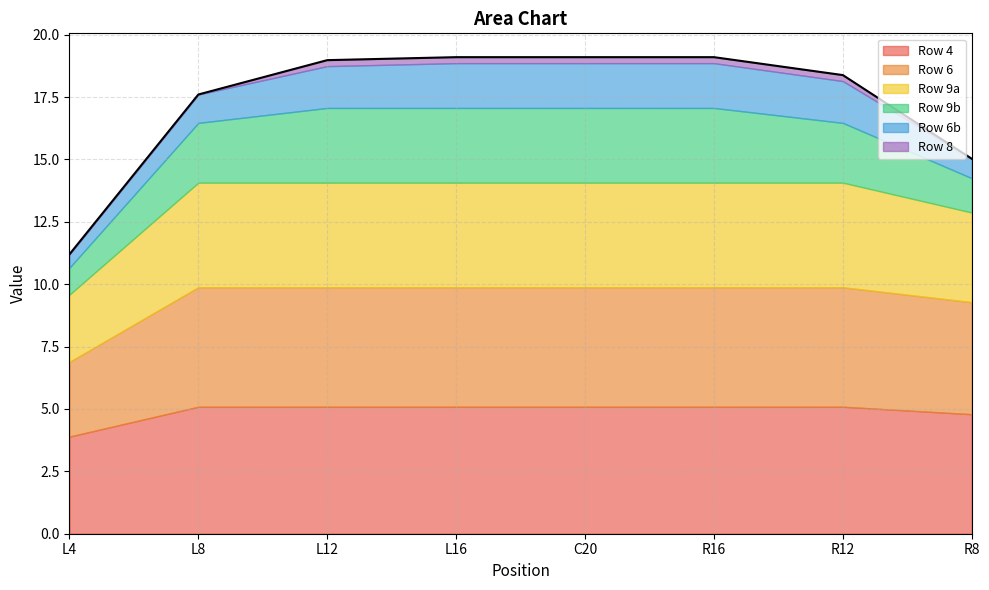

What is the total value across all series at L8?

17.6